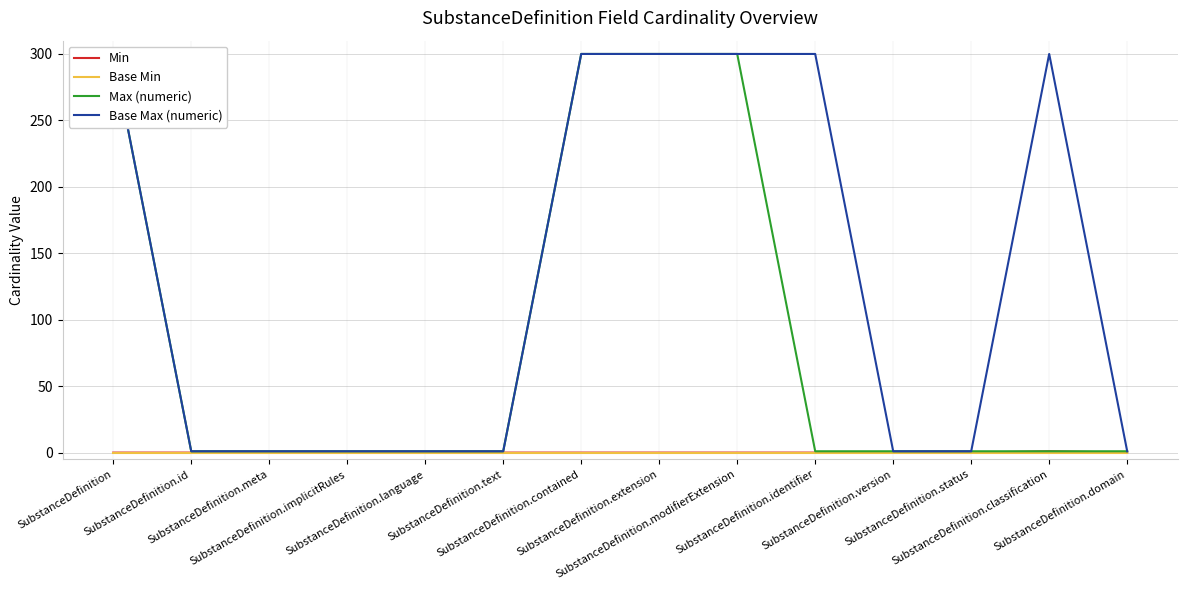

What are all the series names shown in the legend?

Min, Base Min, Max (numeric), Base Max (numeric)